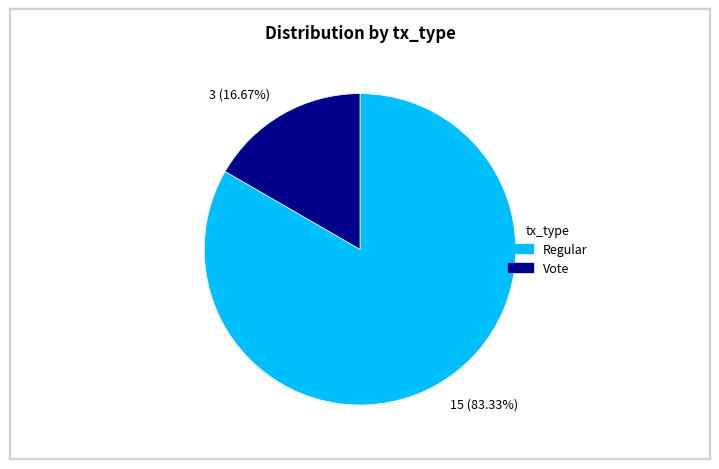

Which category has the smallest portion of the pie?

3 (16.67%)